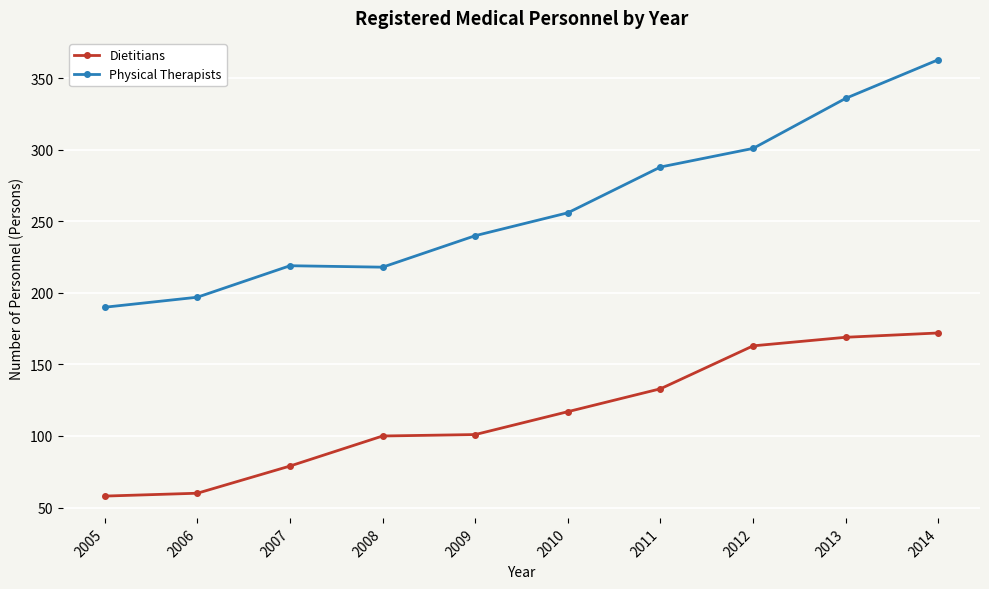

True or false: Physical Therapists has a value of 41 at 2005.

False